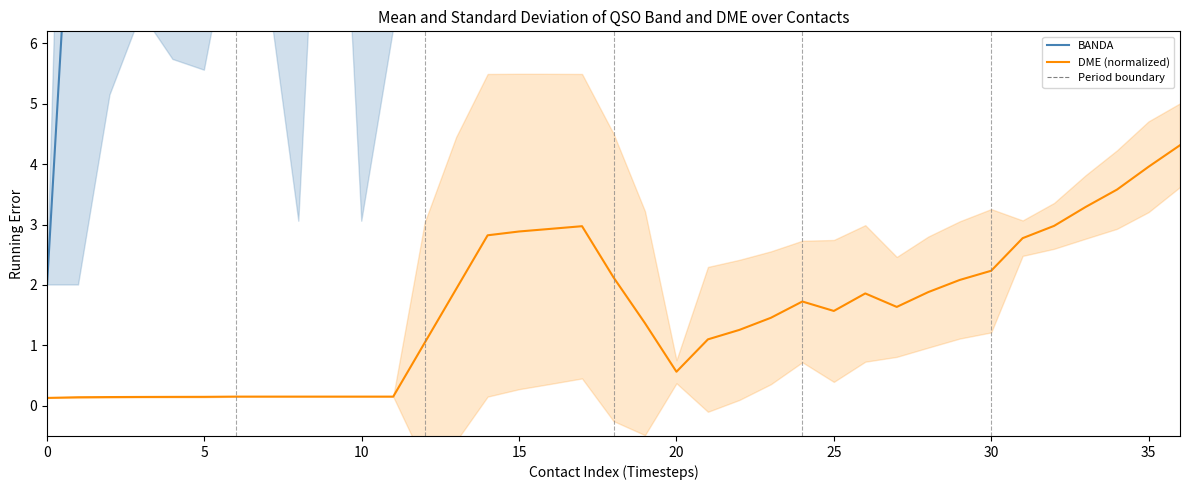

True or false: DME (normalized) and BANDA cross at least once.

False